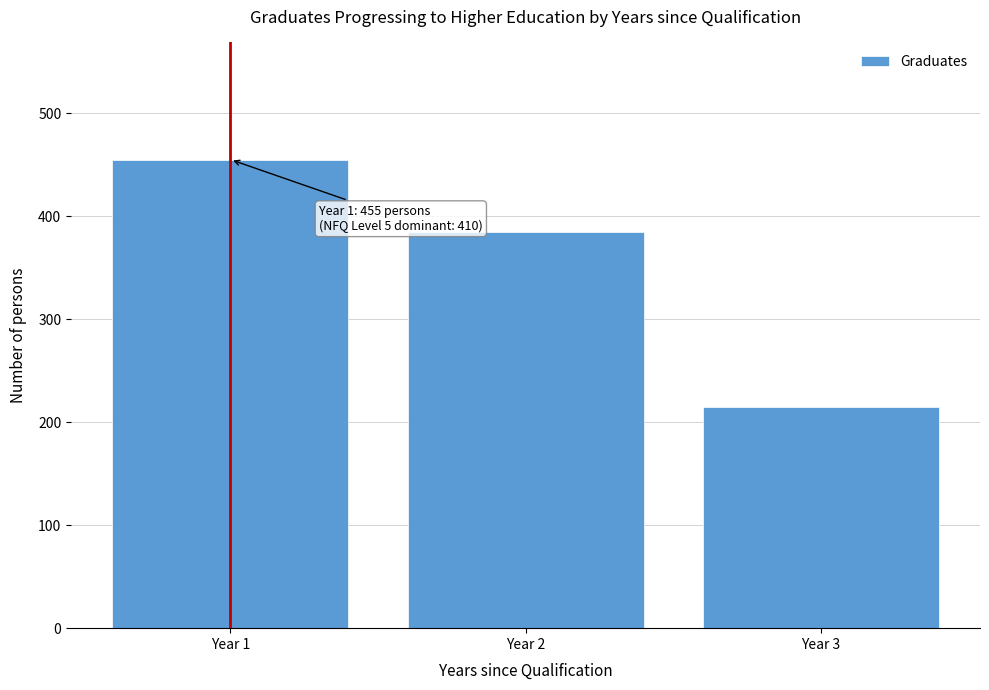

Reading right to left, extract all data points from this chart.

Year 3=215	Year 2=385	Year 1=455